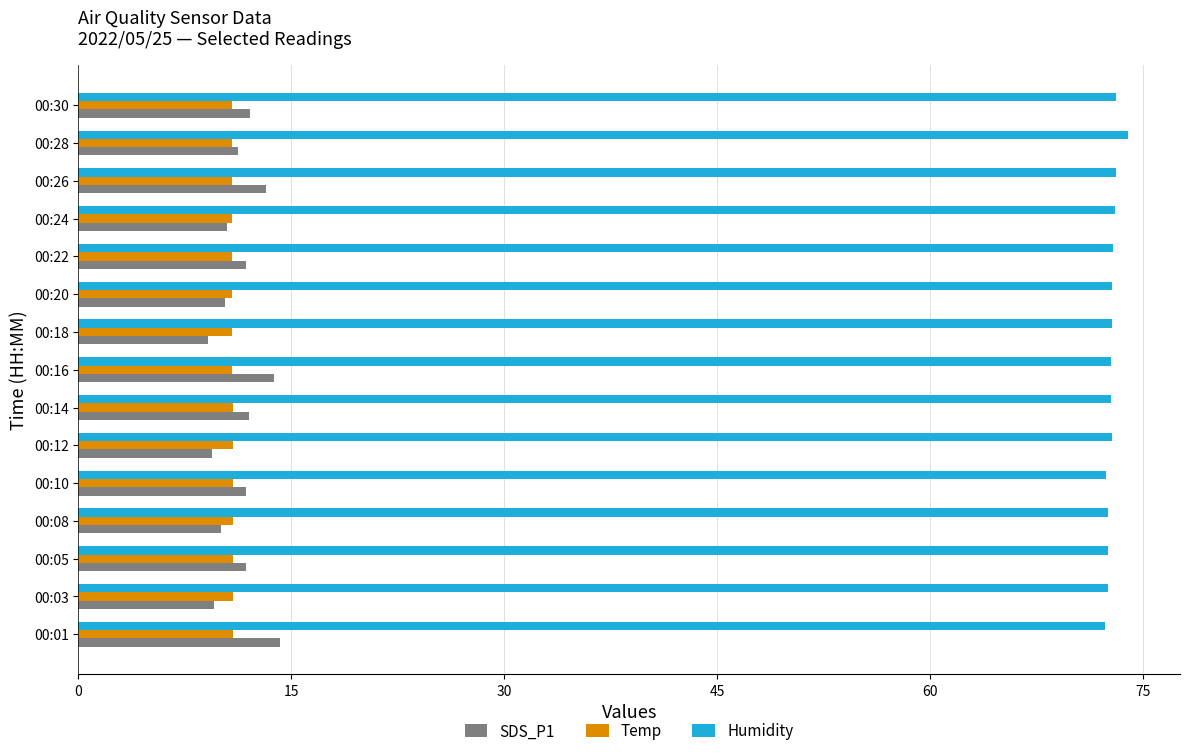

What is the lowest value of the Temp series?

10.8